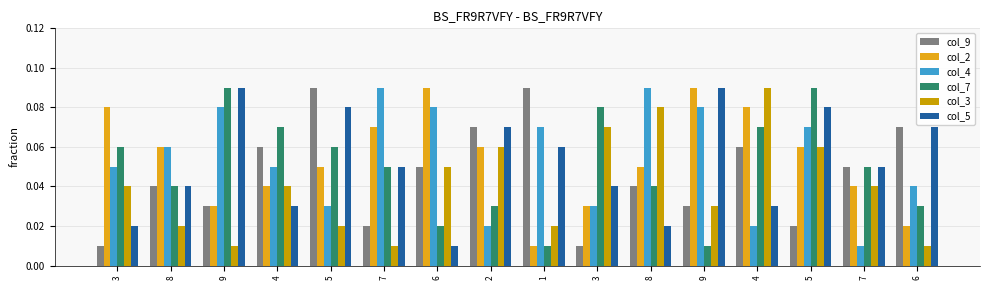

Reading left to right, list all the values displayed in this chart.

col_9: 0.0	0.0	0.0	0.1	0.1	0.0	0.1	0.1	0.1	0.0	0.0	0.0	0.1	0.0	0.1	0.1
col_2: 0.1	0.1	0.0	0.0	0.1	0.1	0.1	0.1	0.0	0.0	0.1	0.1	0.1	0.1	0.0	0.0
col_4: 0.1	0.1	0.1	0.1	0.0	0.1	0.1	0.0	0.1	0.0	0.1	0.1	0.0	0.1	0.0	0.0
col_7: 0.1	0.0	0.1	0.1	0.1	0.1	0.0	0.0	0.0	0.1	0.0	0.0	0.1	0.1	0.1	0.0
col_3: 0.0	0.0	0.0	0.0	0.0	0.0	0.1	0.1	0.0	0.1	0.1	0.0	0.1	0.1	0.0	0.0
col_5: 0.0	0.0	0.1	0.0	0.1	0.1	0.0	0.1	0.1	0.0	0.0	0.1	0.0	0.1	0.1	0.1